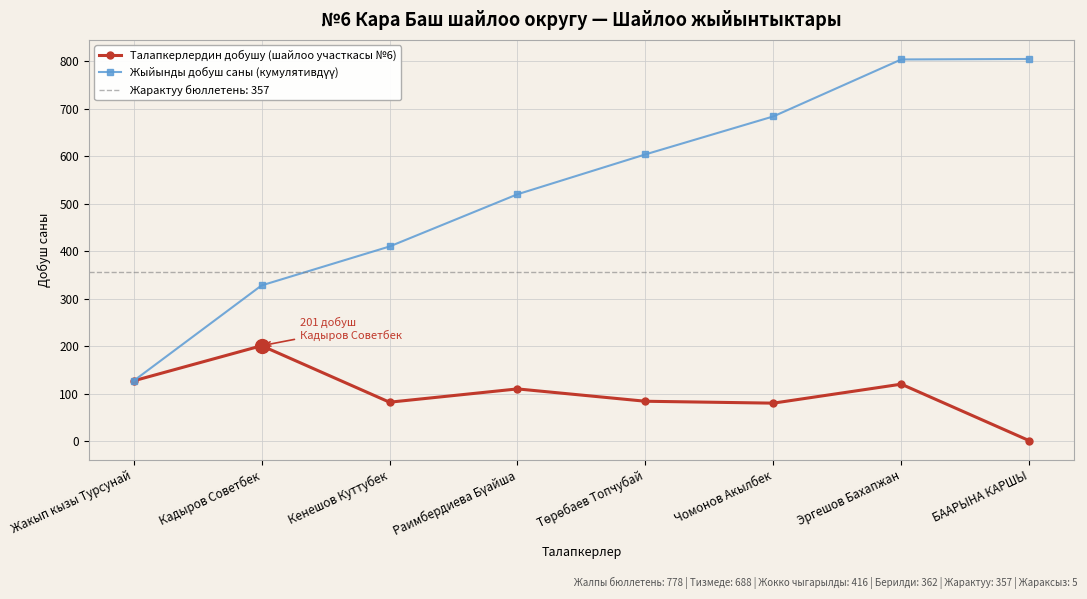

Between Кенешов Куттубек and Чомонов Акылбек, which series saw the biggest shift?

Жыйынды добуш саны (кумулятивдүү)